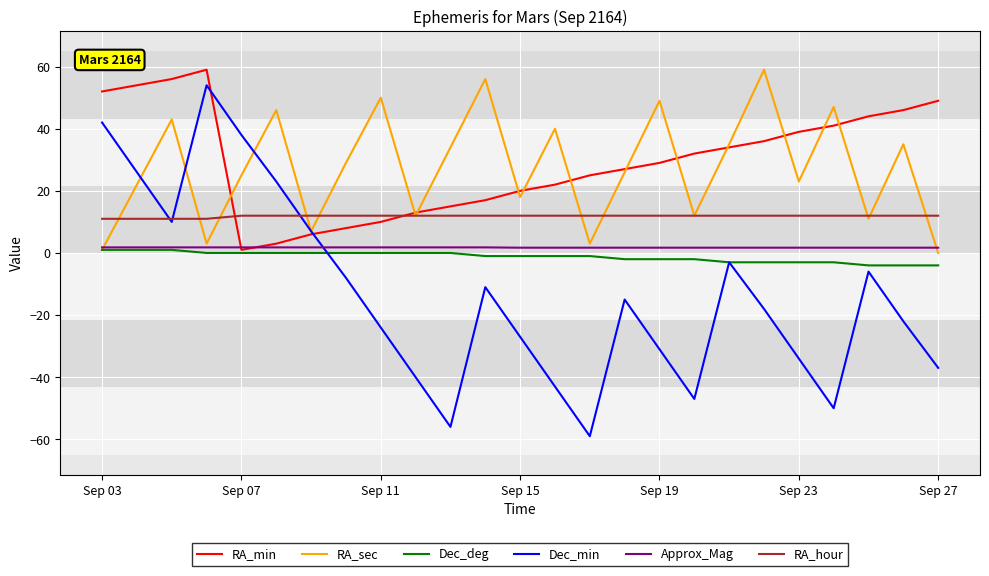

What is the maximum value shown in the chart?

59.0